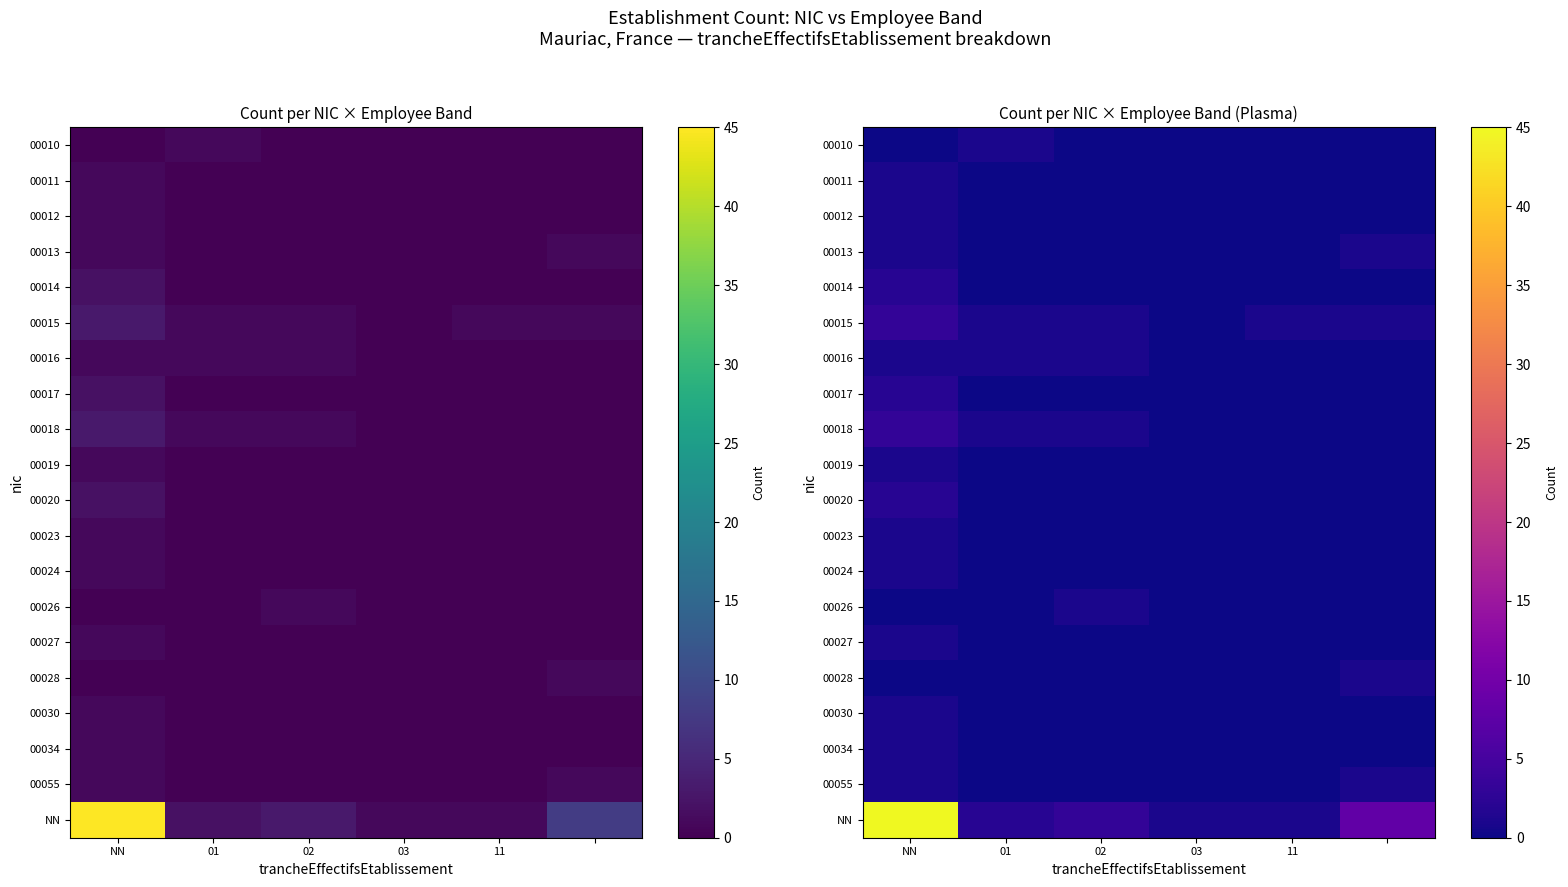

What is the difference between the highest and lowest values at 03?

1